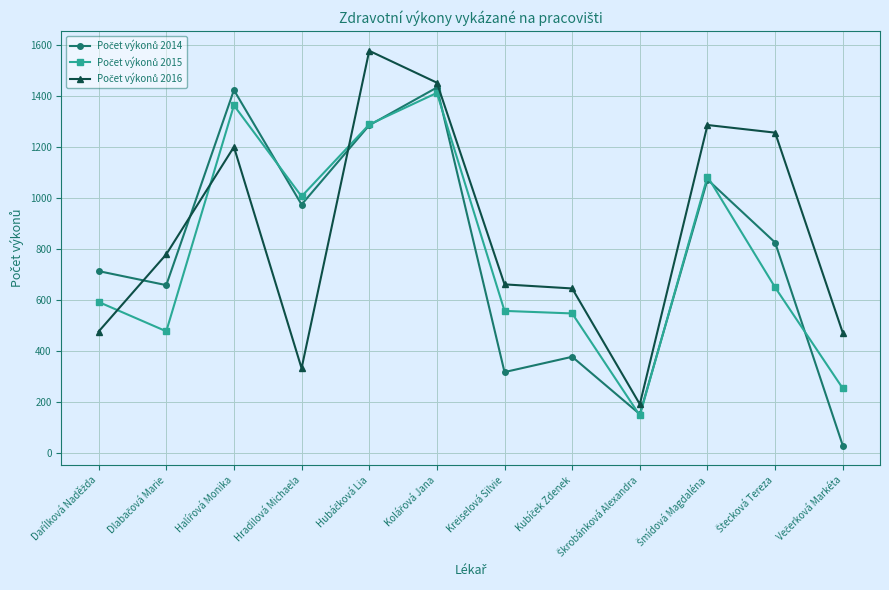

At how many categories does at least one series exceed 158?

12